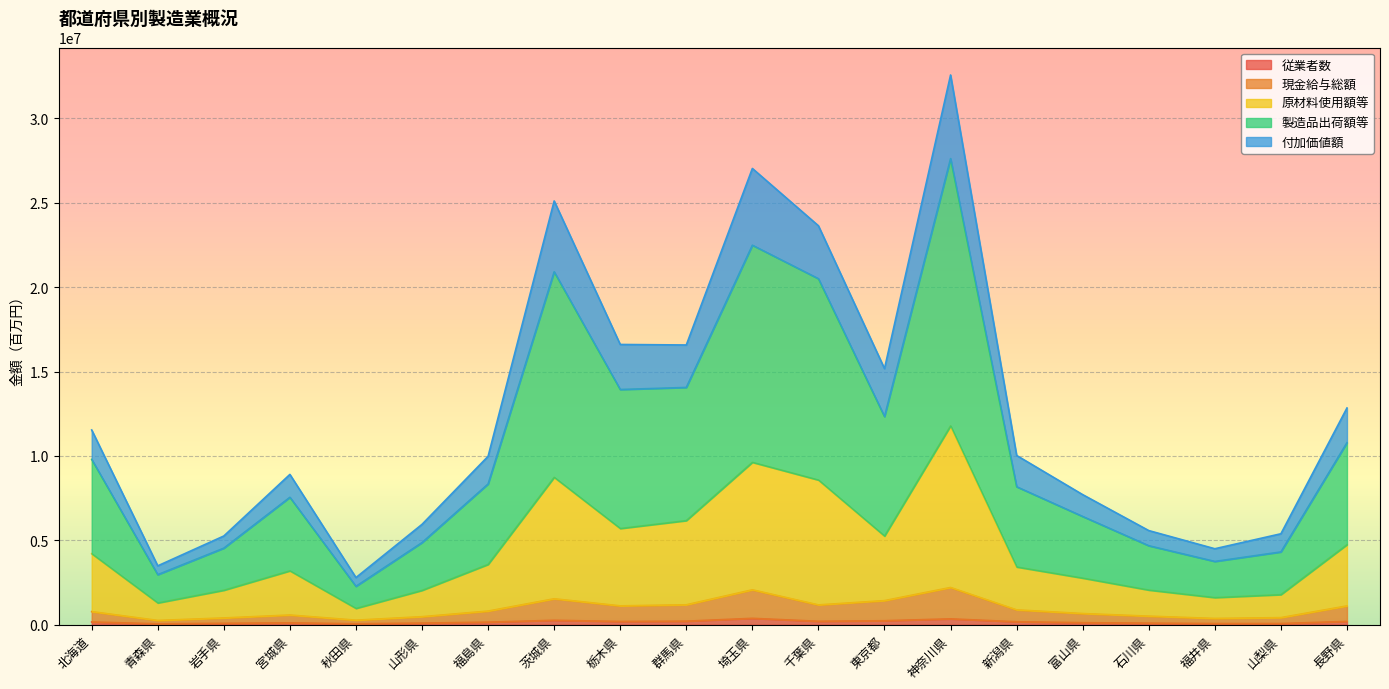

True or false: 現金給与総額 and 製造品出荷額等 cross at least once.

False